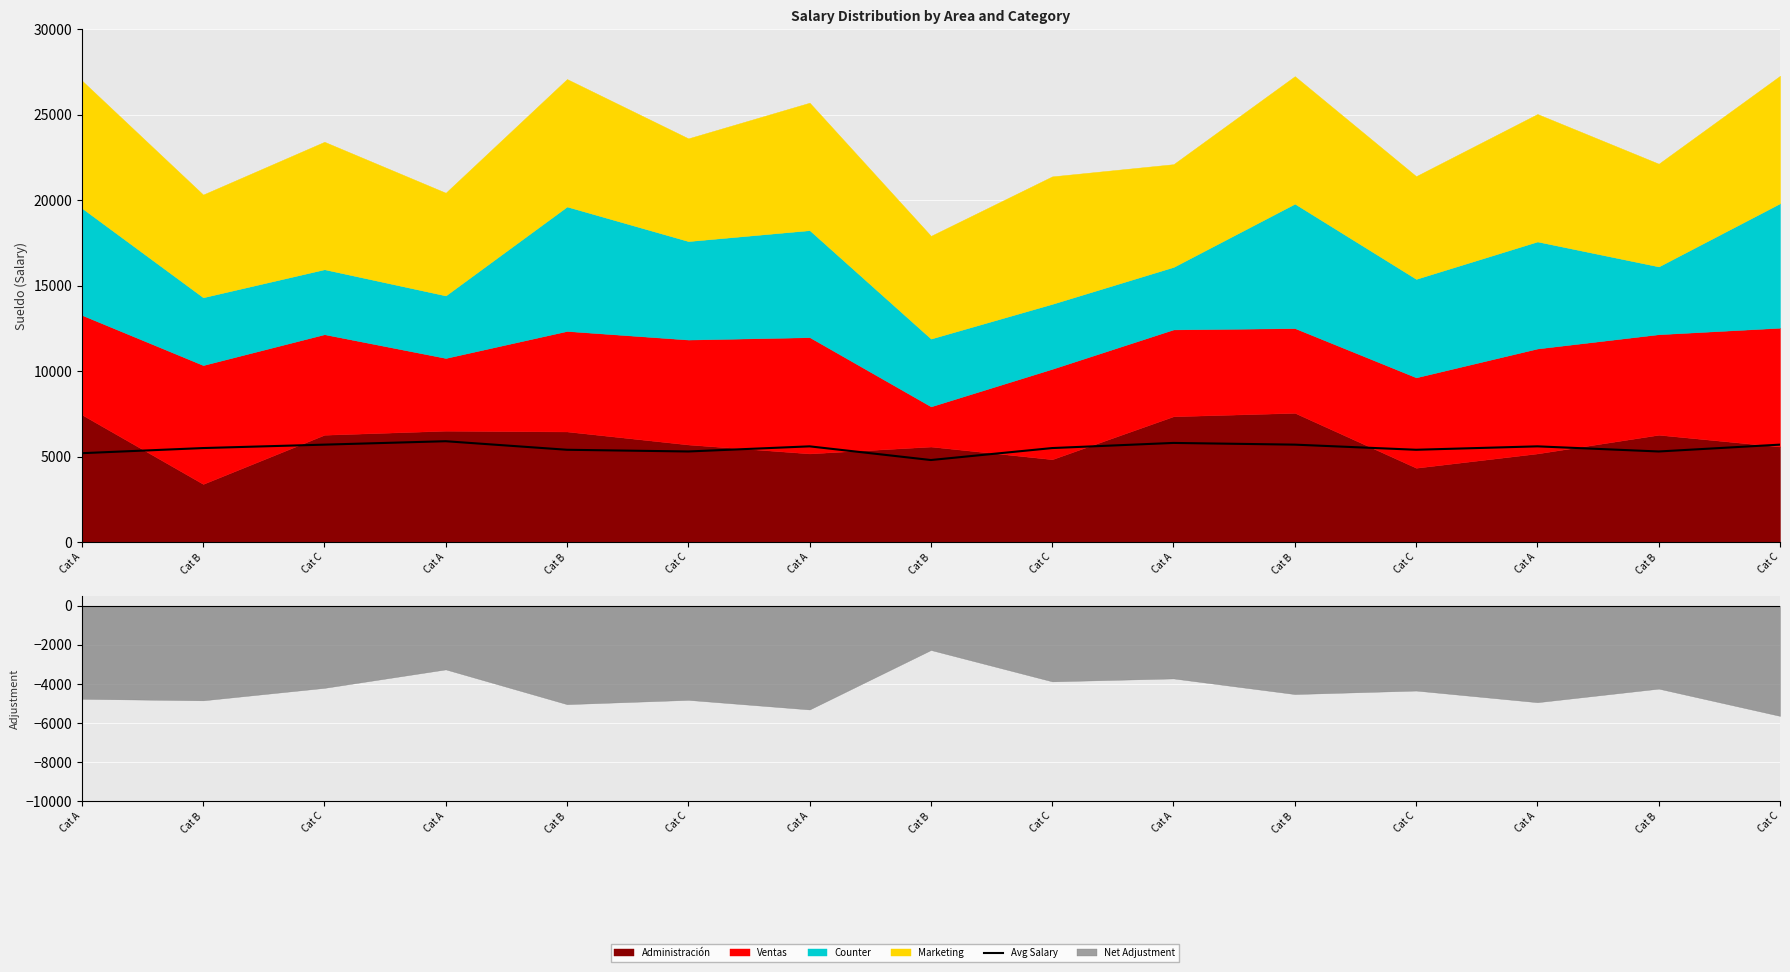

What is the sum of all values?

82400